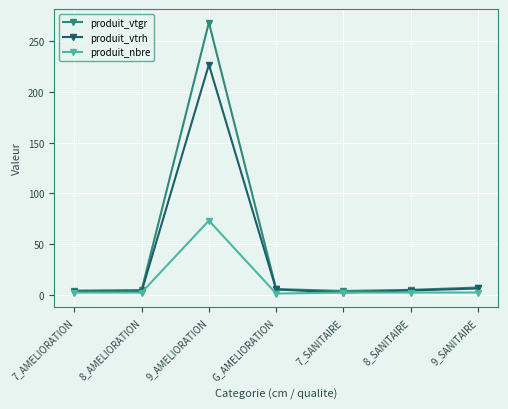

What is the label of the 7th point from the left?

9_SANITAIRE